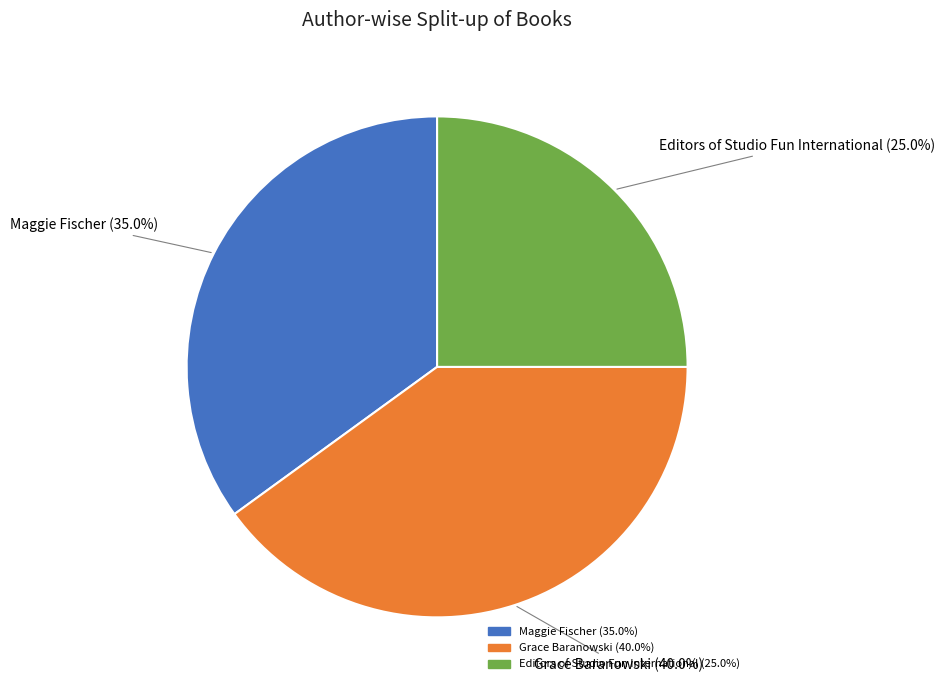

The Grace Baranowski slice represents 47% of the pie. True or false?

False